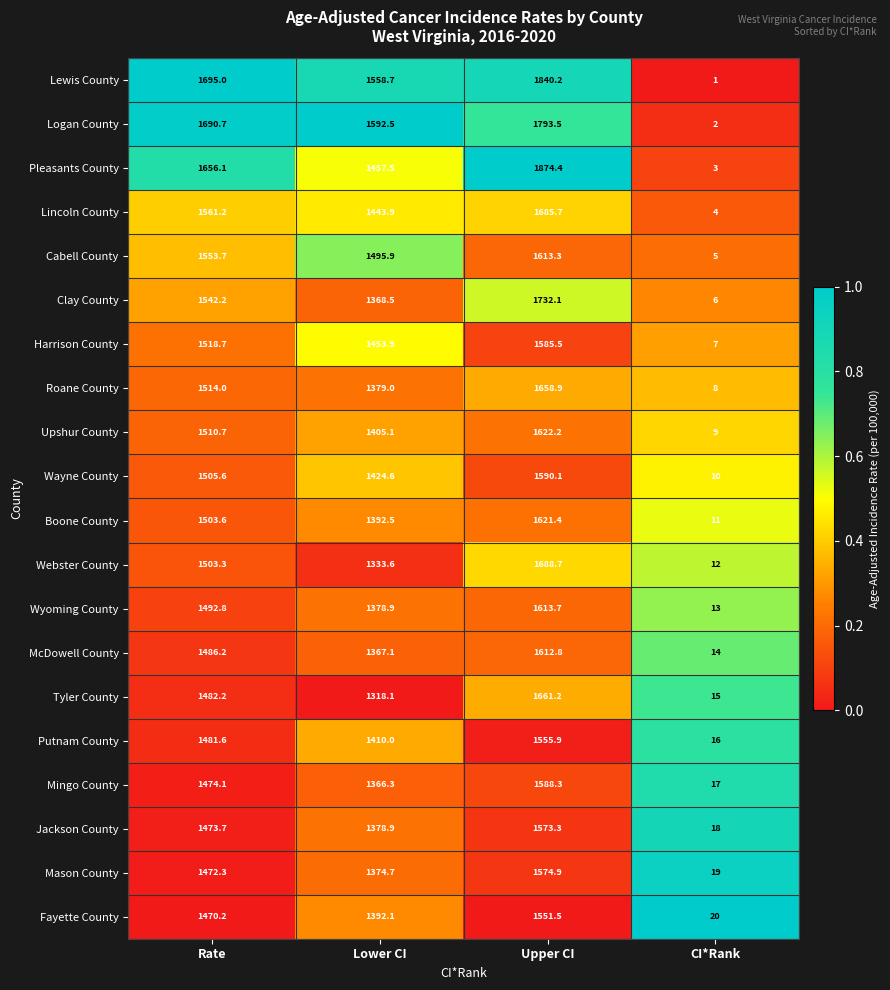

What is the total value across all series at Upper CI?

33037.6